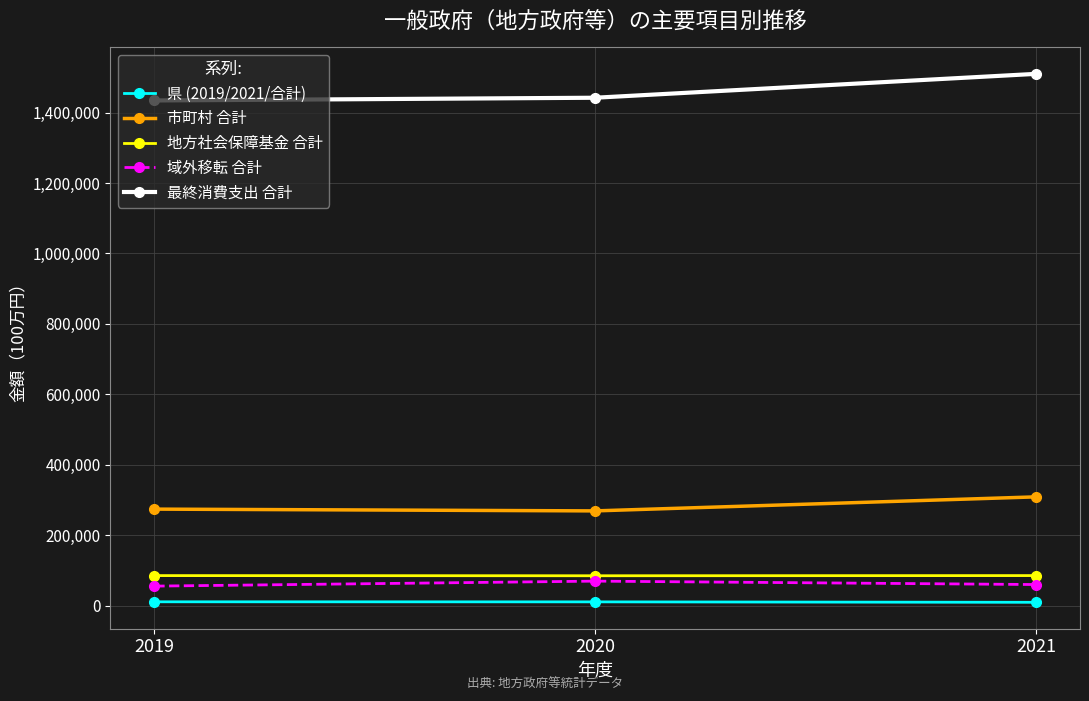

What is the value of the 最終消費支出 合計 point at the 1st from the left?

1434452